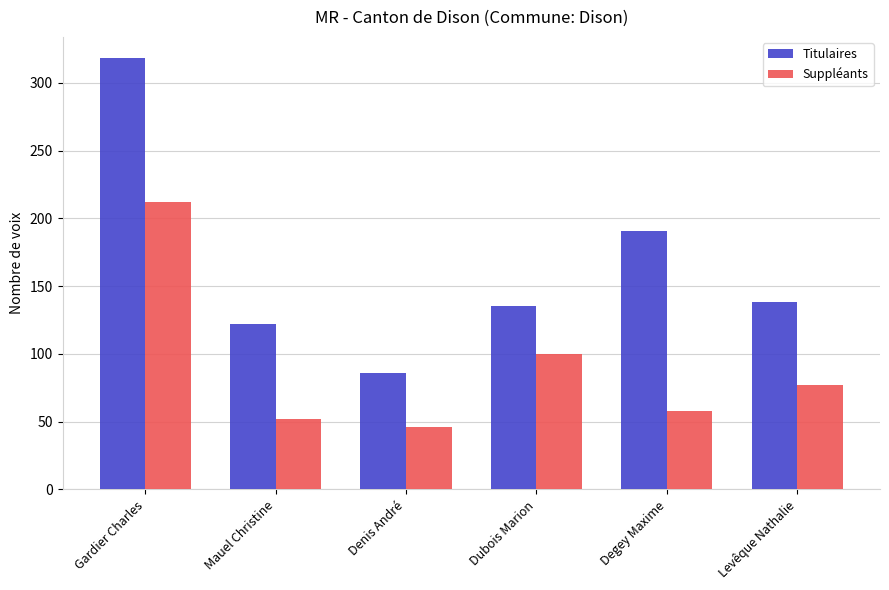

What is the approximate value of Titulaires at Dubois Marion?

135